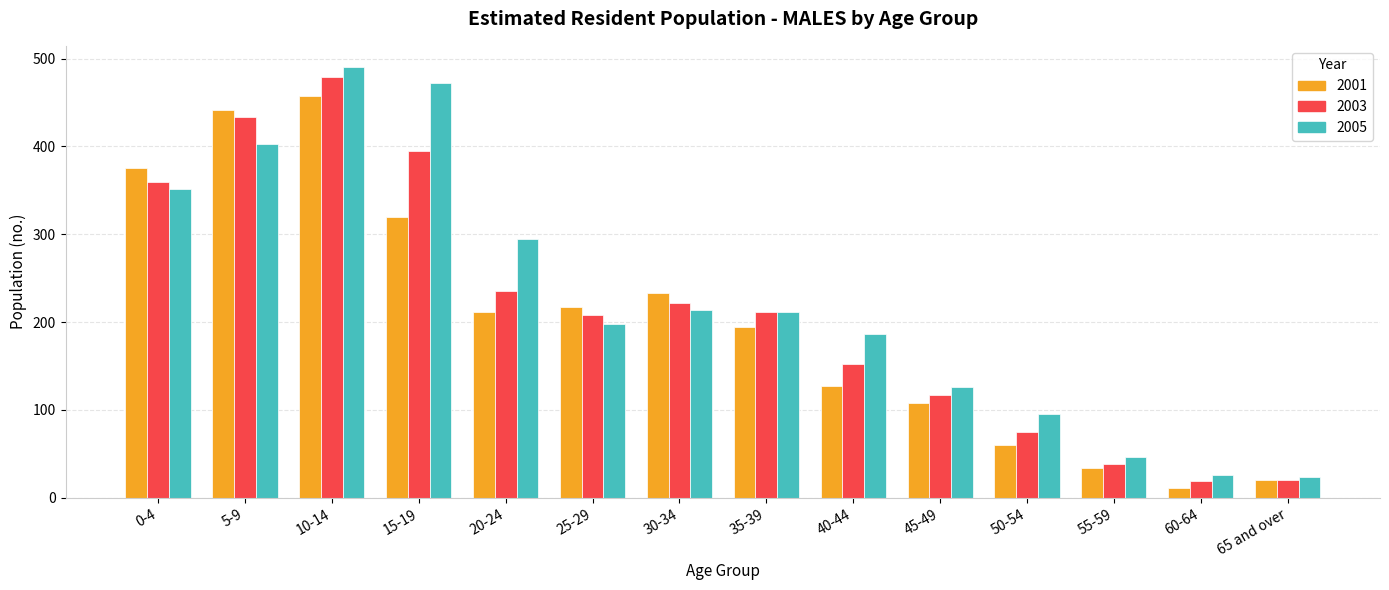

Is it true that 2003 equals 208 at 25-29?

True